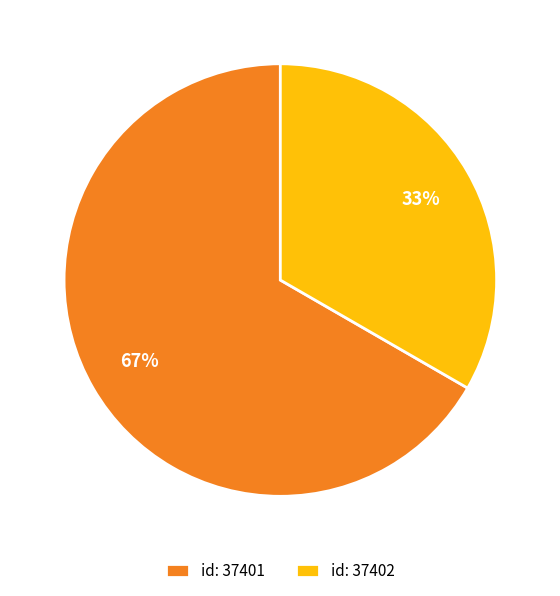

To the nearest percent, what portion does id: 37402 represent?

33%